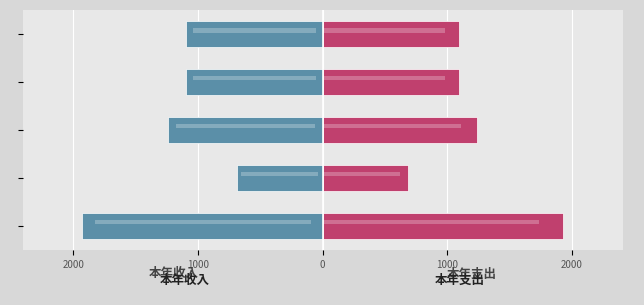

True or false: 本年收入 has a value of -1239.0 at 1000.

True